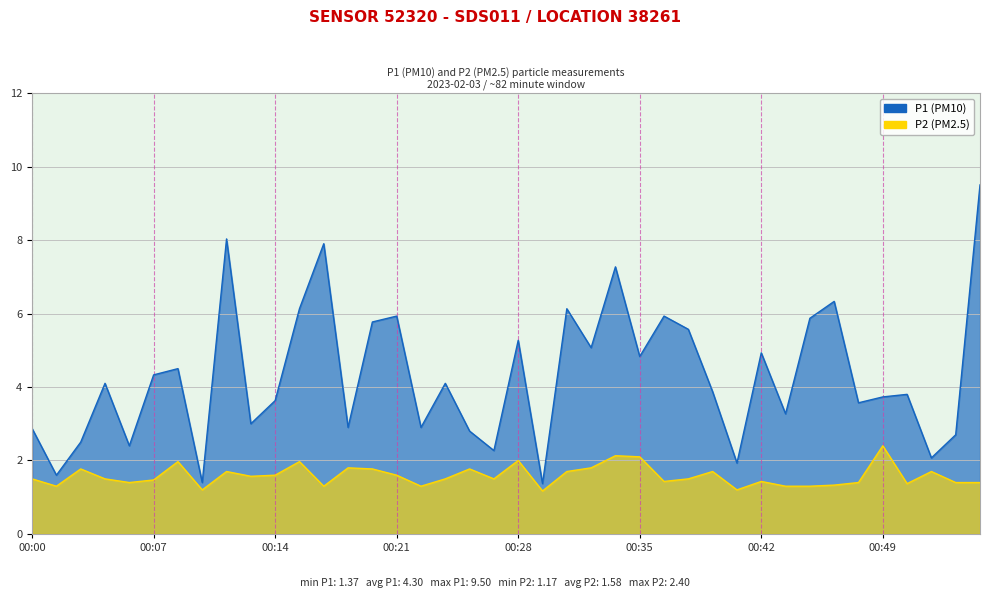

Which category has the lowest value in the P2 series?

00:29